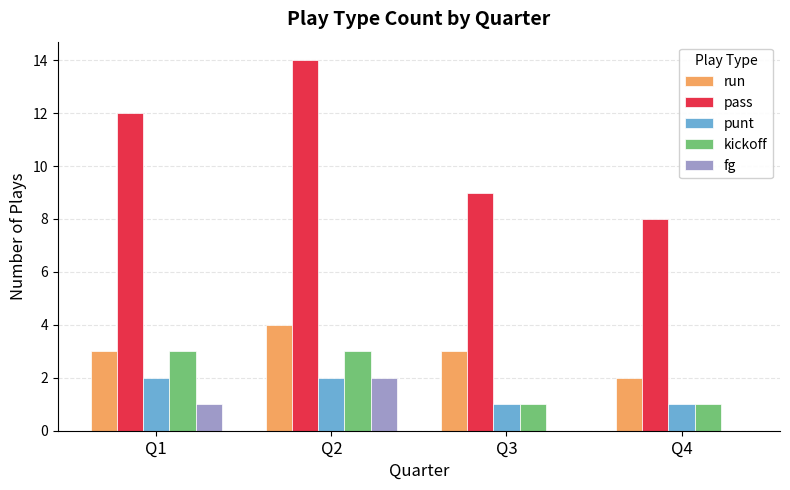

Count the pass values in the range 9 to 14.

3